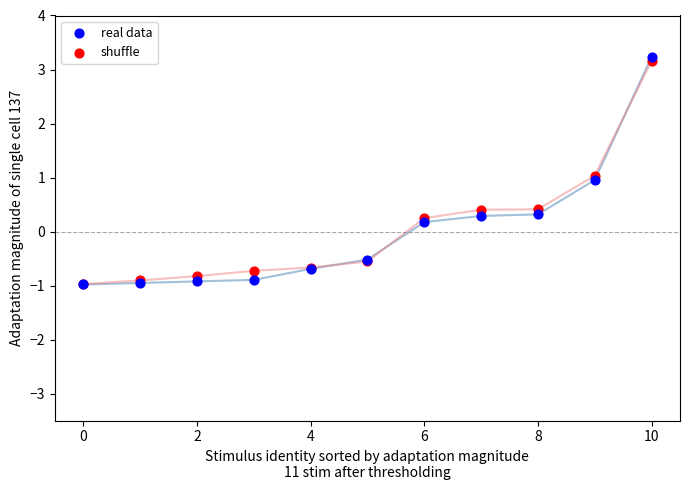

What are all the series names shown in the legend?

real data, shuffle